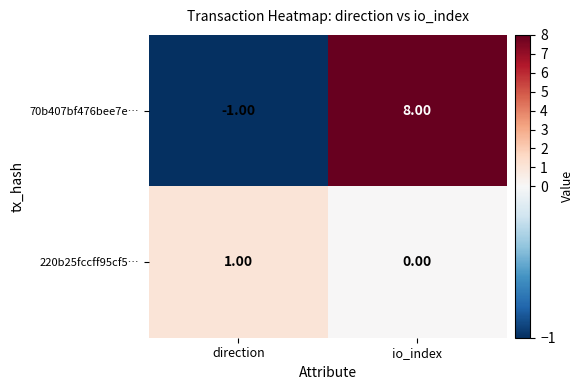

Rank the series at direction from lowest to highest value.

70b407bf476bee7e…, 220b25fccff95cf5…